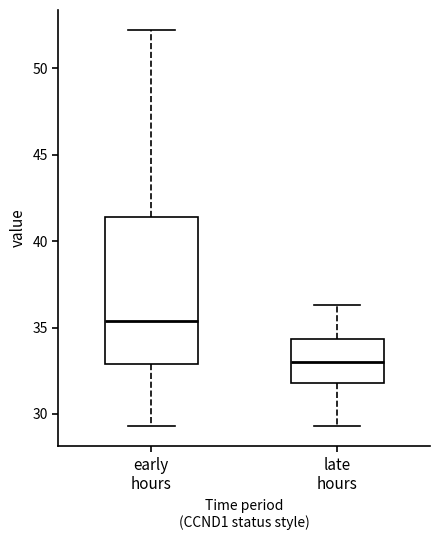

Which box has the lowest median line?

late hours